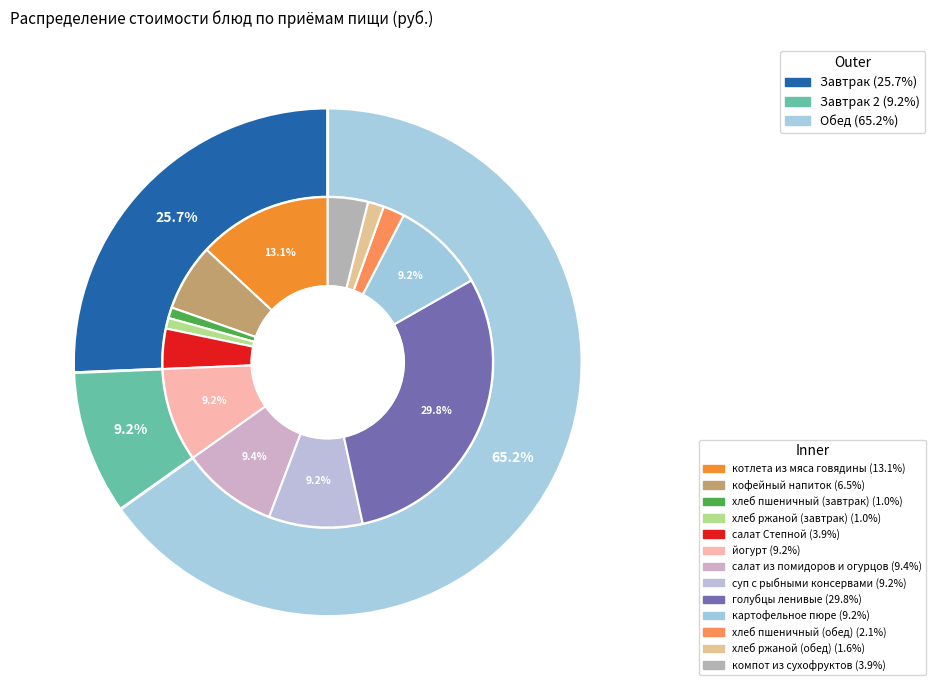

Rank the categories by value from lowest to highest.

хлеб пшеничный (завтрак), хлеб ржаной (завтрак), хлеб ржаной (обед), хлеб пшеничный (обед), салат Степной, компот из сухофруктов, кофейный напиток, йогурт, суп с рыбными консервами, картофельное пюре, салат из помидоров и огурцов, котлета из мяса говядины, голубцы ленивые